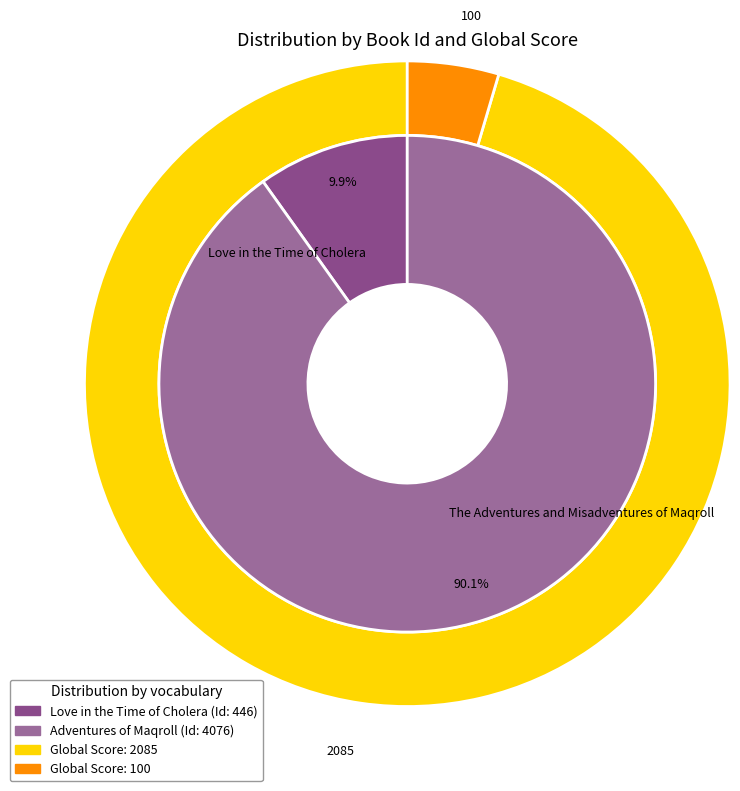

How much of the chart is everything except Love in the Time of Cholera?

90.1%